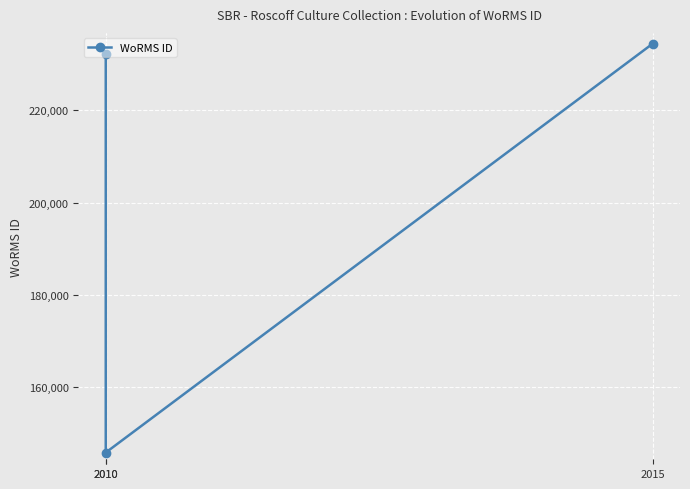

Reading left to right, extract all data points from this chart.

2010=232231	2010=145724	2015=234483